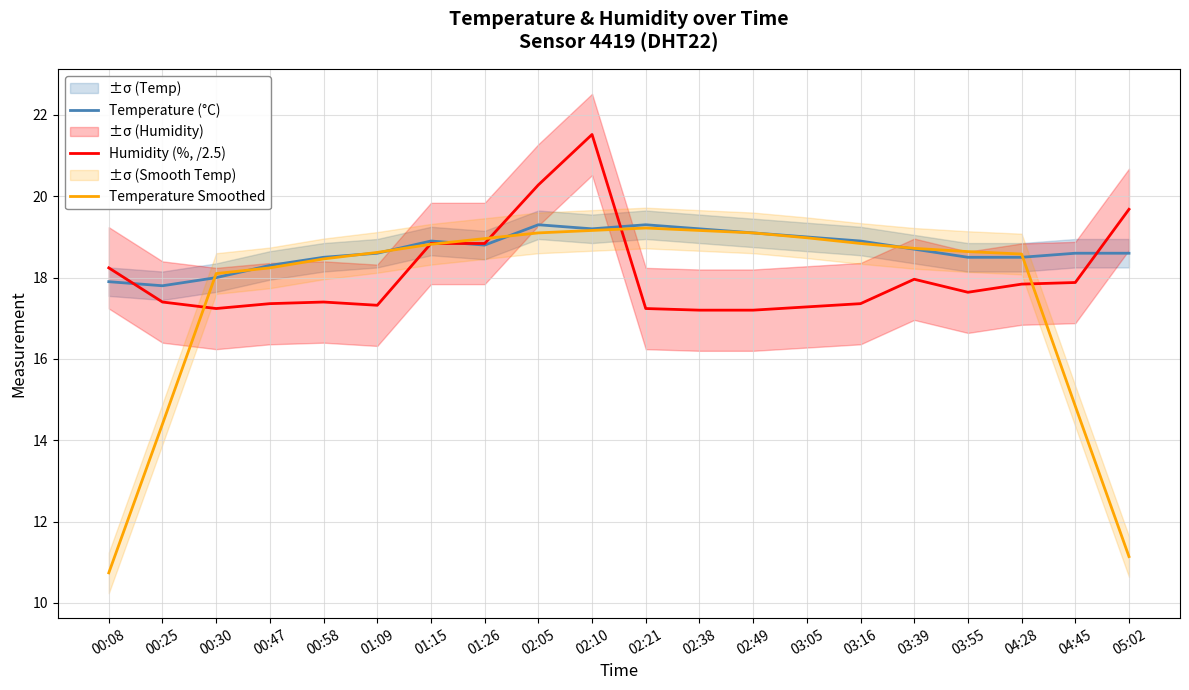

List the series in order of their overall mean, lowest first.

Temperature Smoothed, Humidity (%, /2.5), Temperature (°C)